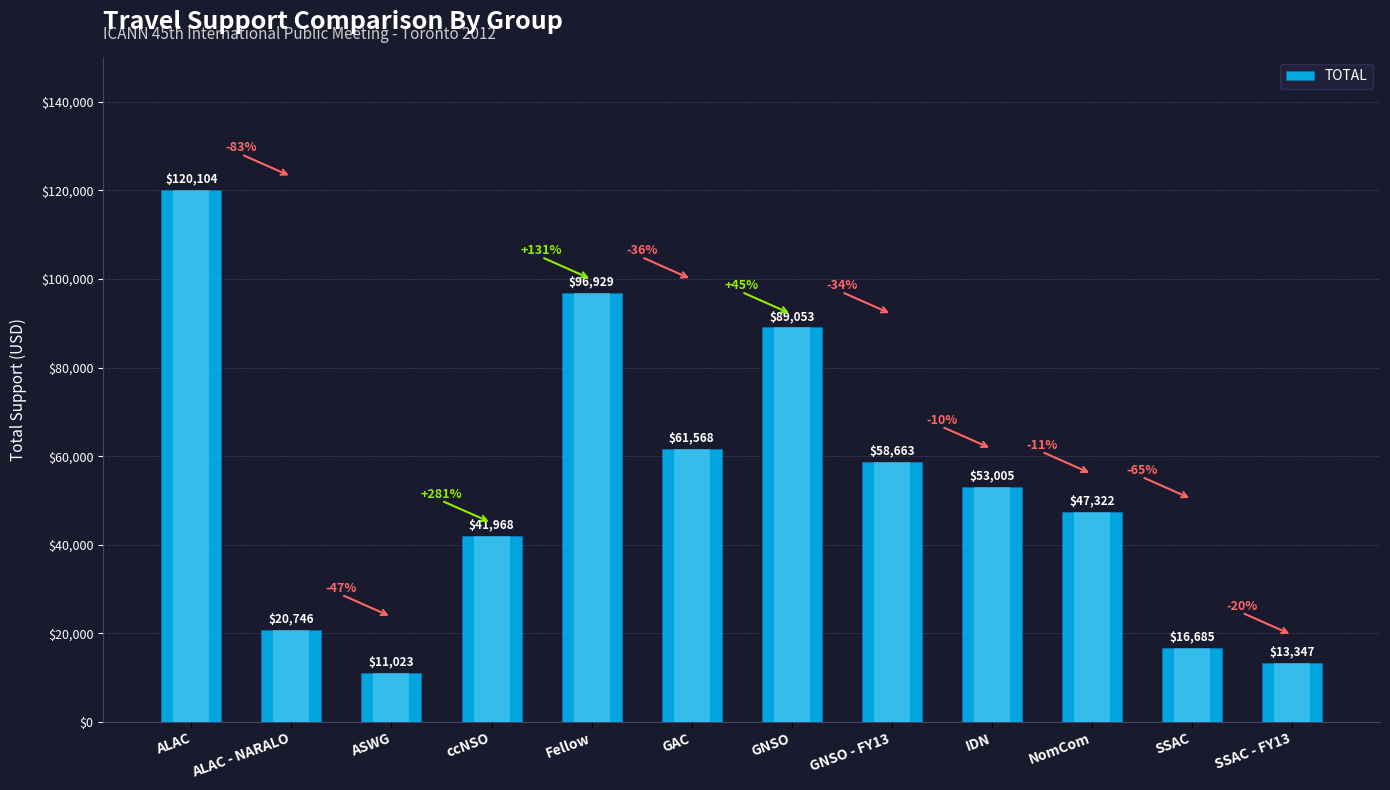

The chart shows a value of 20746.4 at ALAC - NARALO. True or false?

True